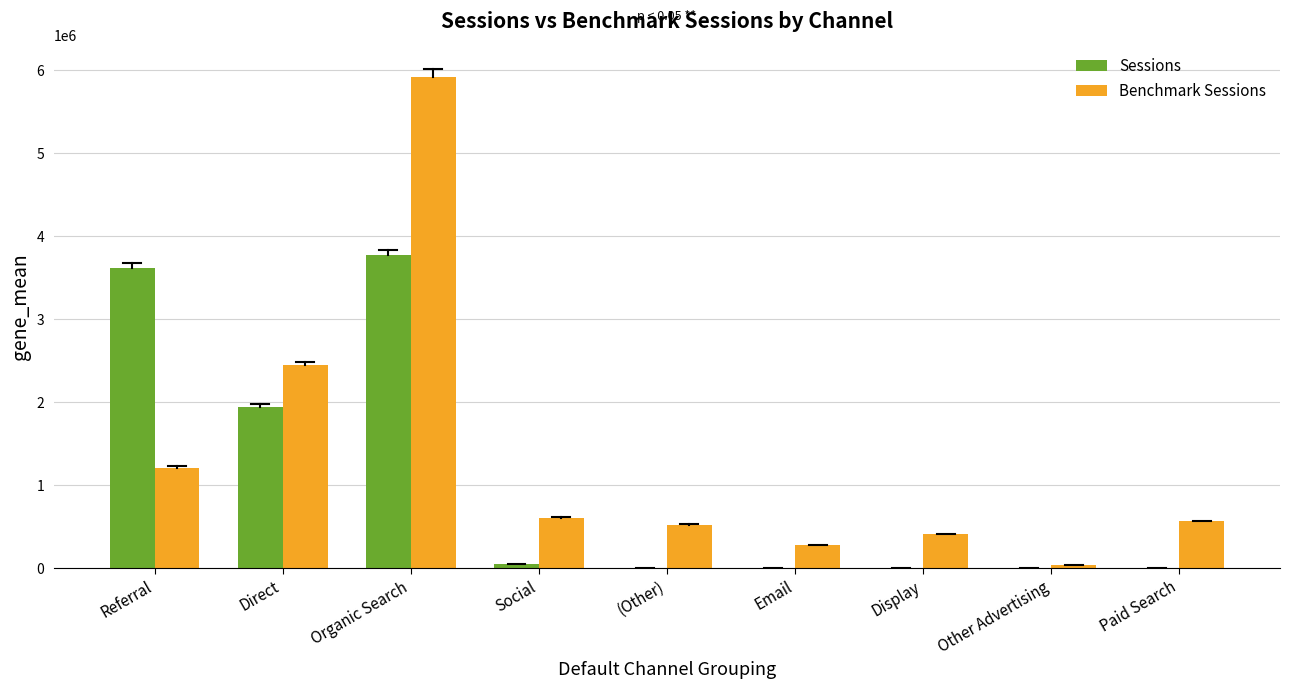

How many groups of bars are there?

9